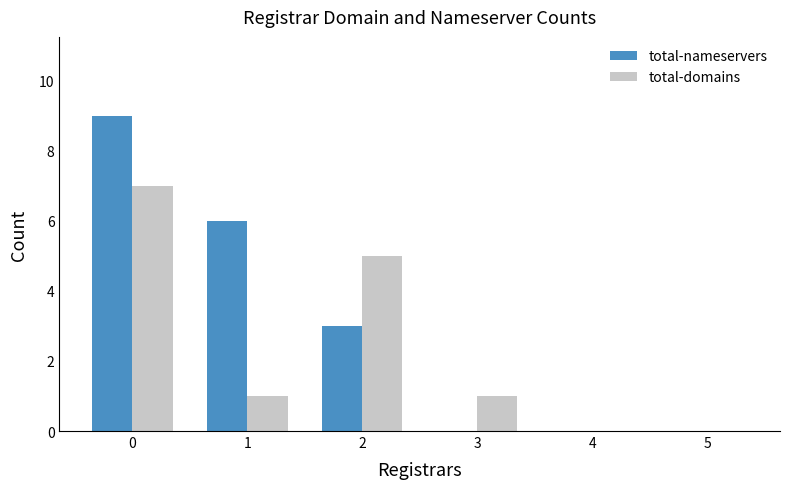

Reading left to right, what are all the values shown in this chart?

total-nameservers: 9	6	3	0	0	0
total-domains: 7	1	5	1	0	0